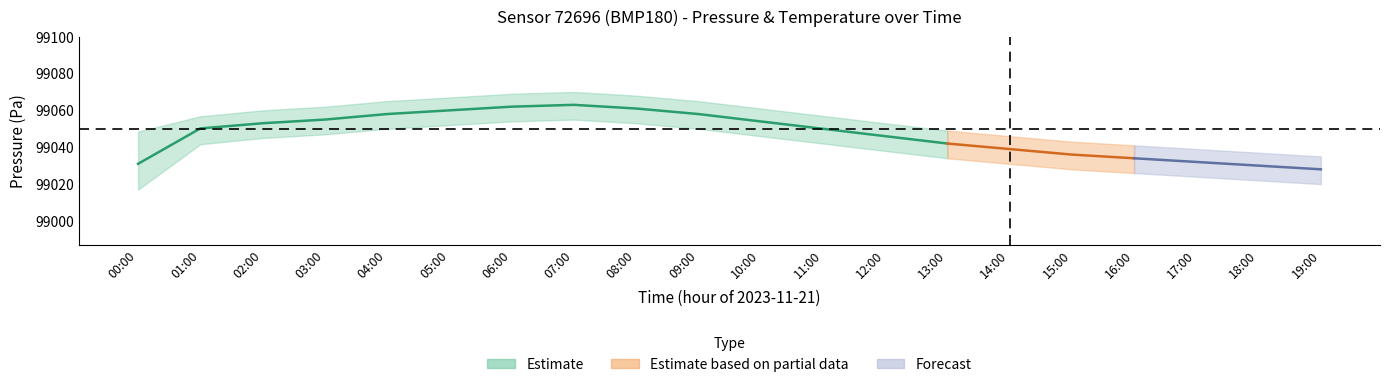

Is the value of temperature_lower at 18:00 greater than the value of temperature_mean at 09:00?

No